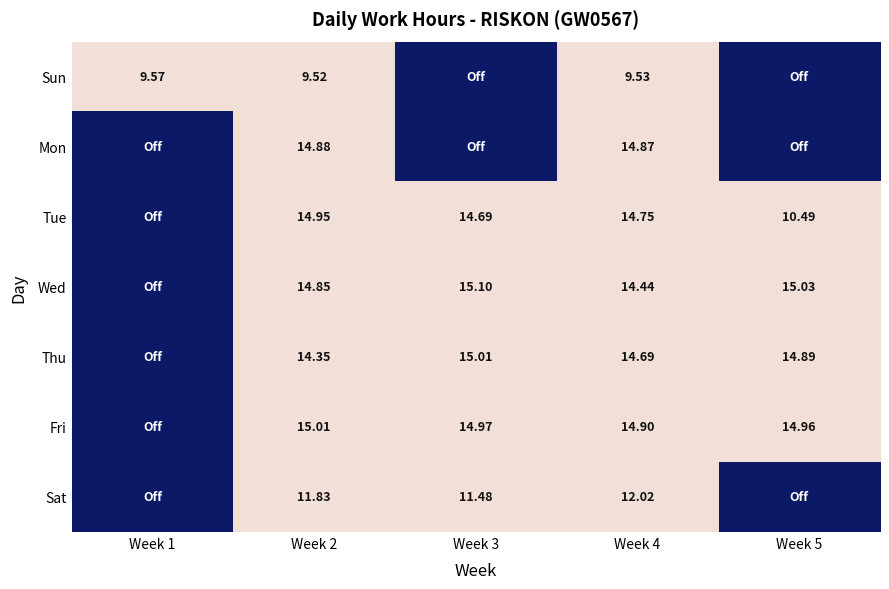

Which series changed the most between Week 2 and Week 4?

Wed